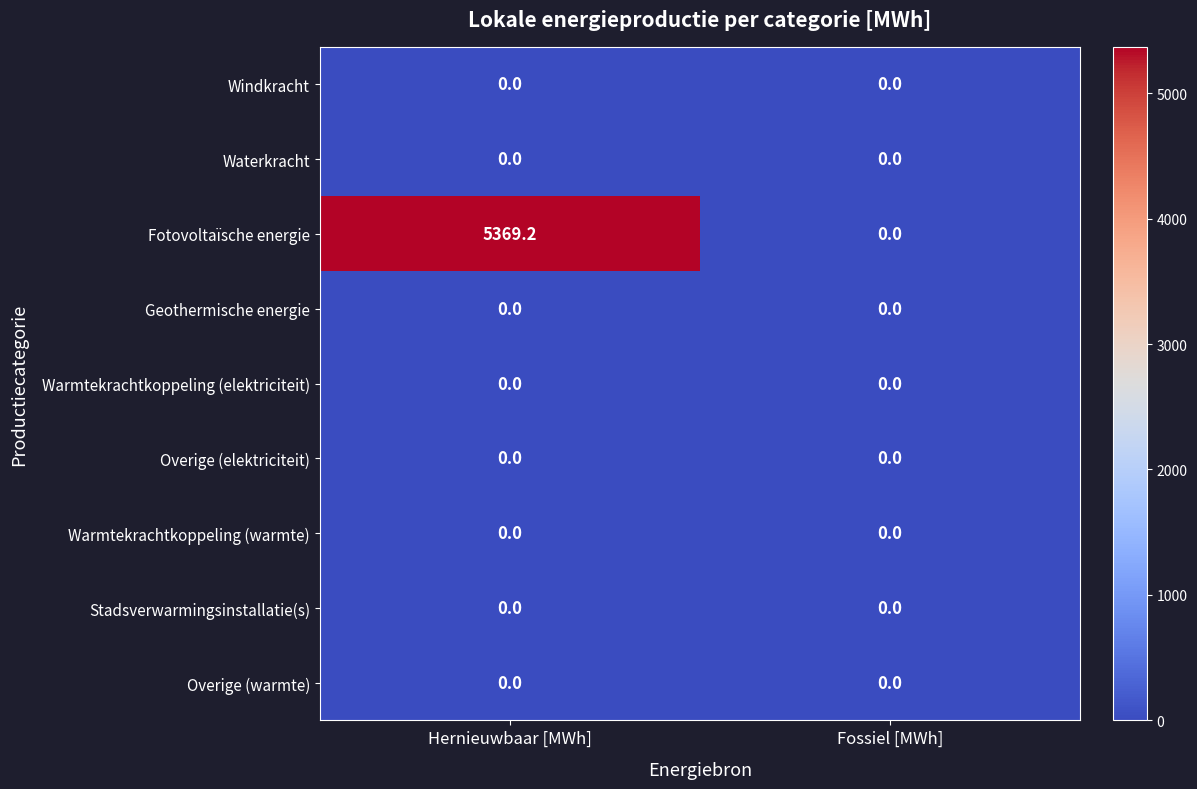

Which series has the largest total across all categories?

Fotovoltaïsche energie